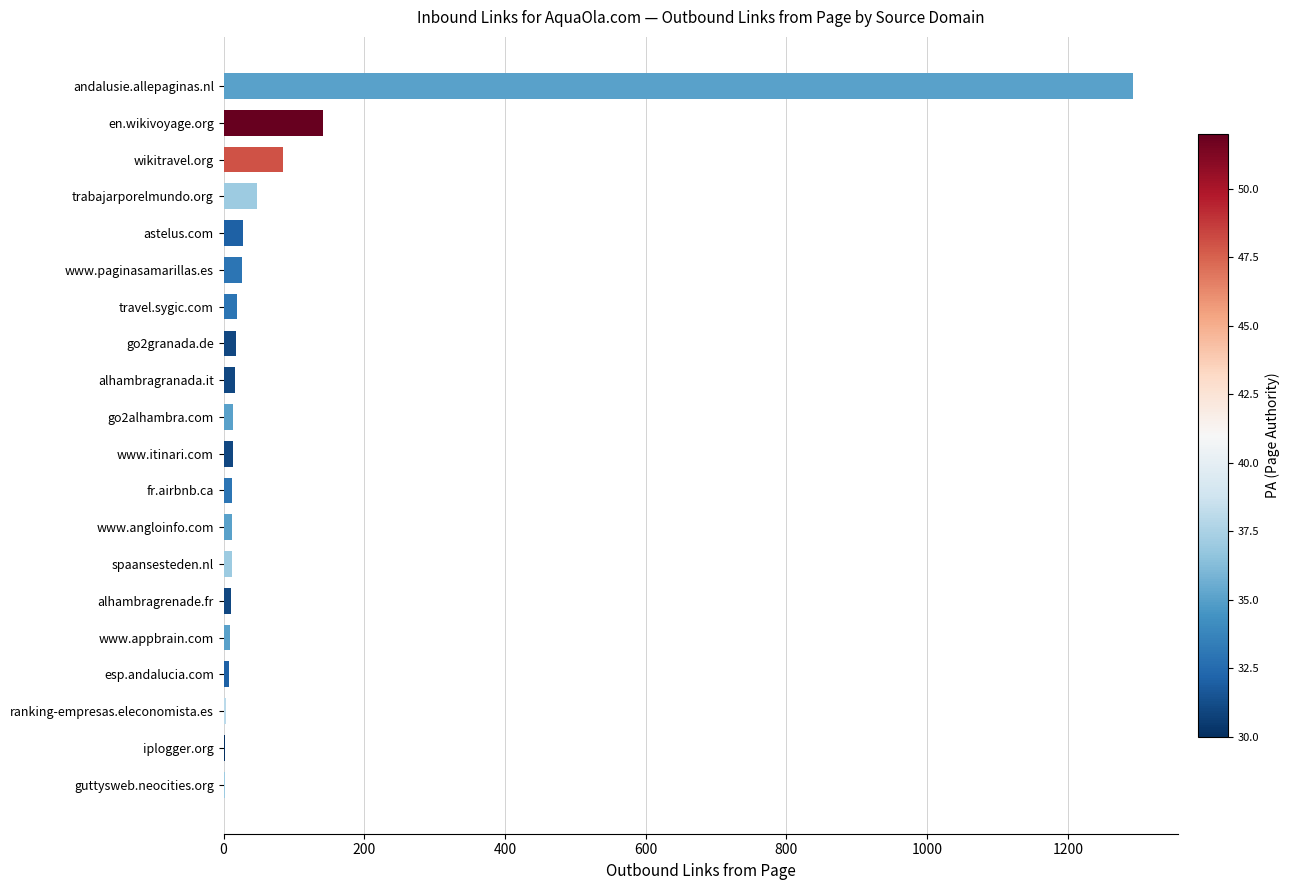

Which label corresponds to the largest value in the chart?

andalusie.allepaginas.nl